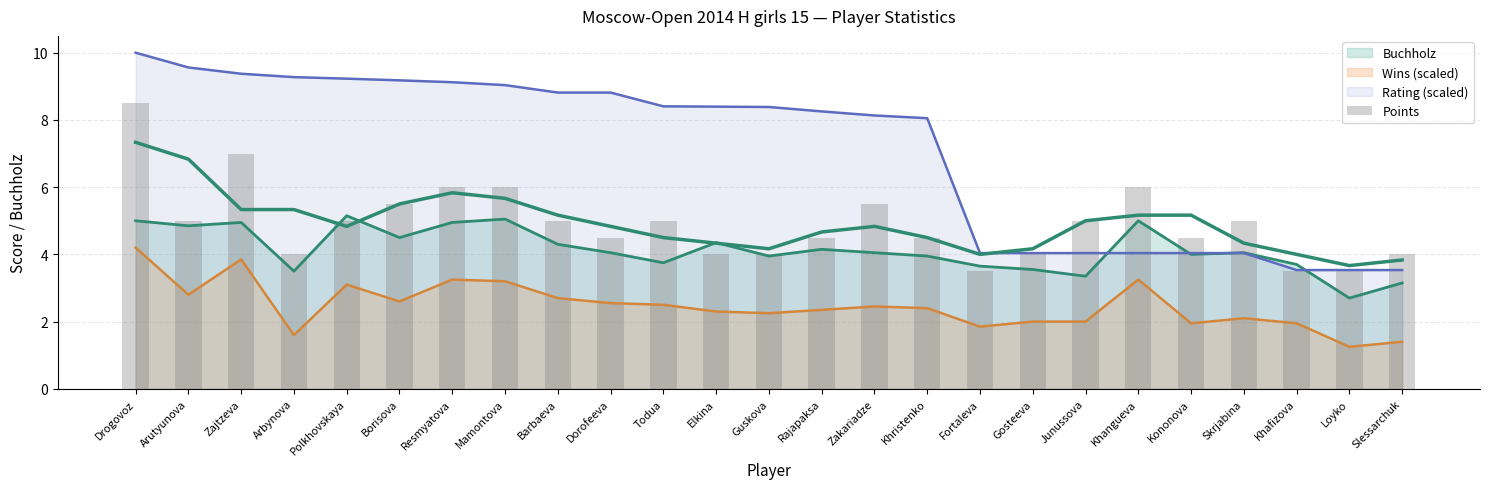

How many values are below 5?

12